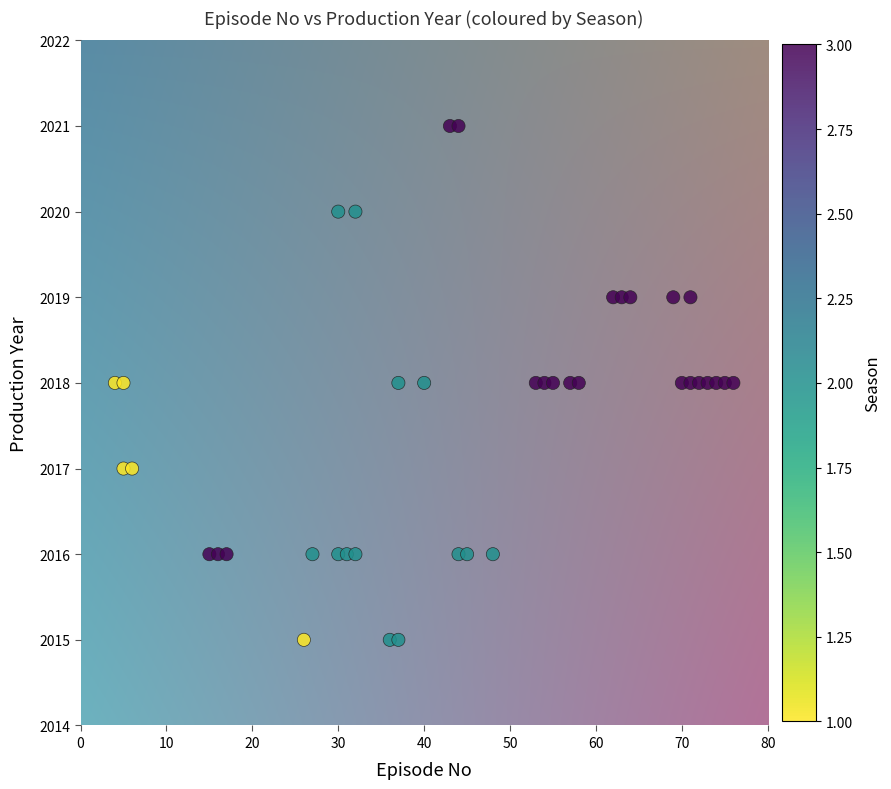

What is the range of Y values (max minus min)?

6